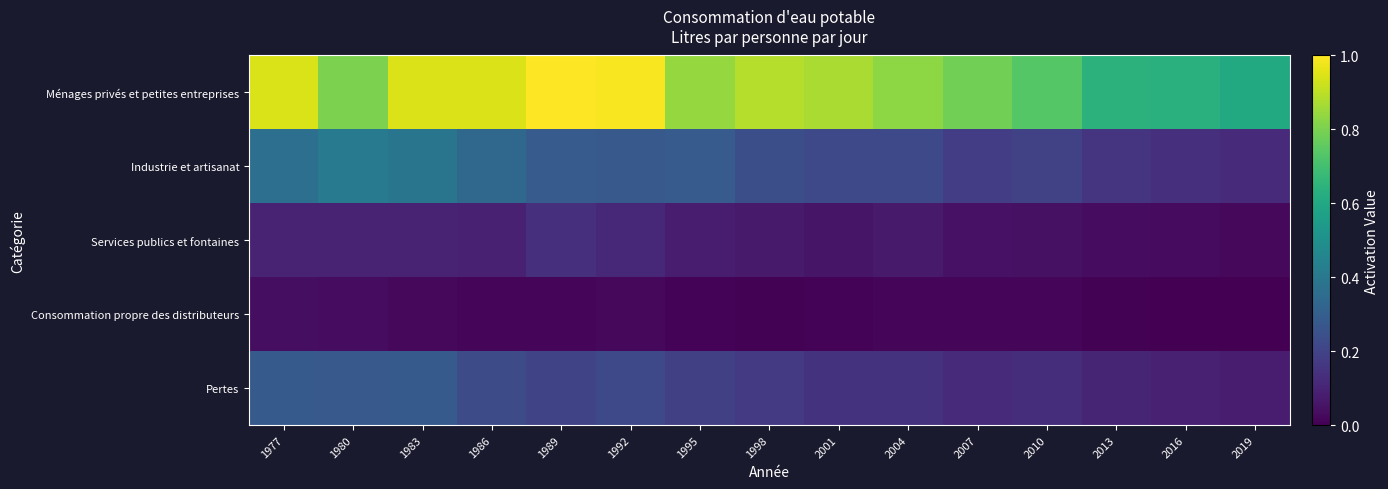

At which category is the sum across all series the highest?

1983